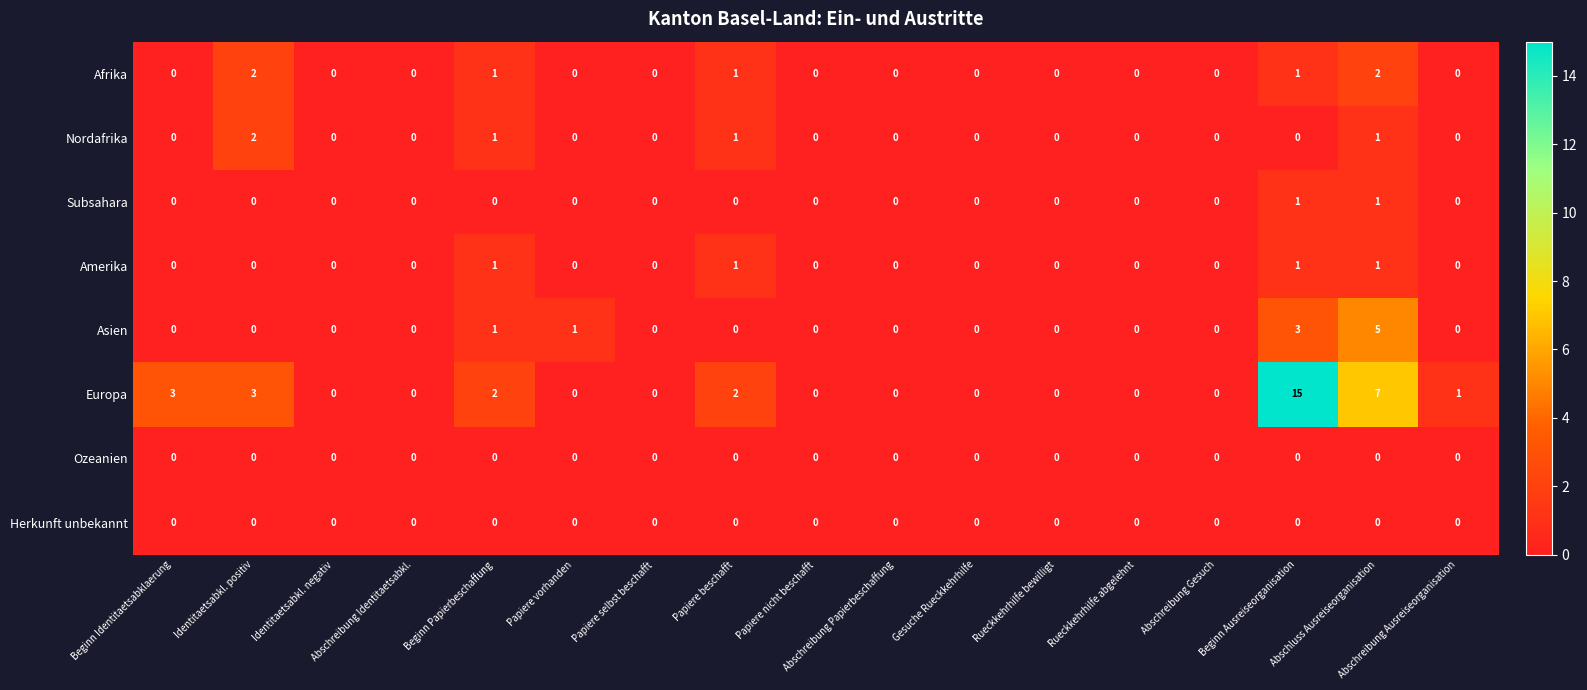

True or false: Subsahara has a value of 0 at Papiere beschafft.

True